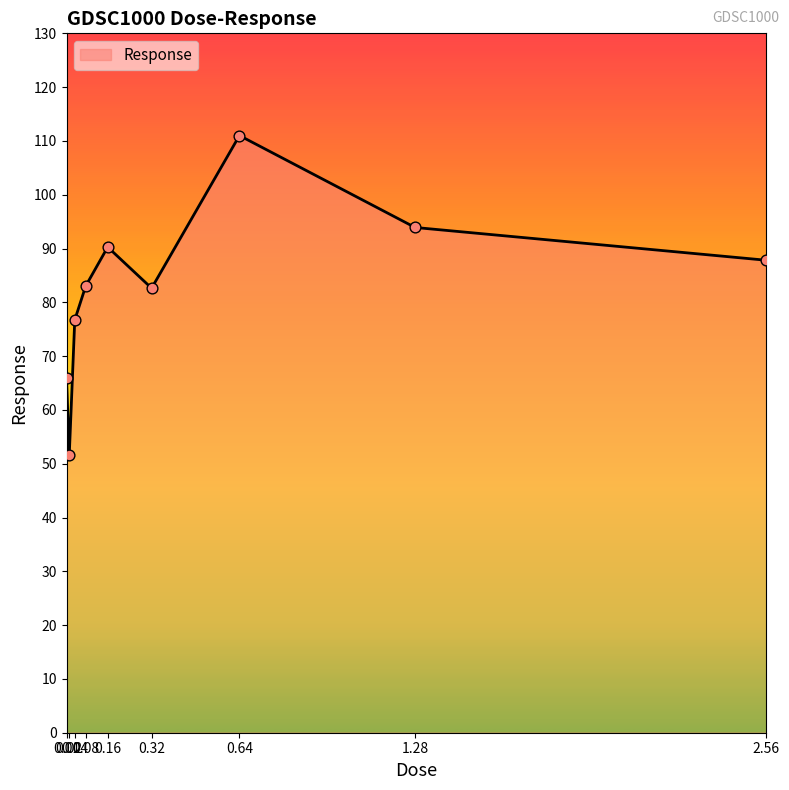

Which has a higher value, 1.28 or 0.02?

1.28